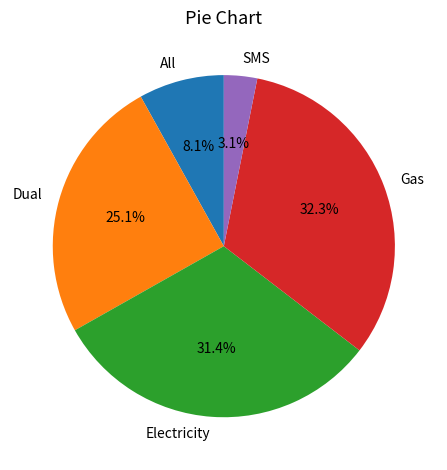

To the nearest percent, what is the difference between the All and SMS slice percentages?

5%